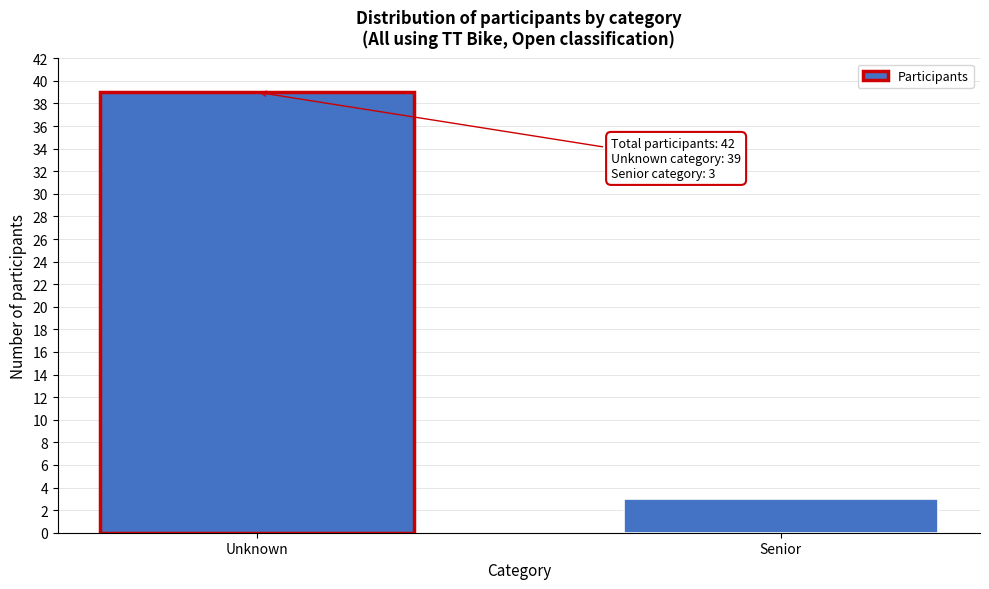

Reading left to right, what are all the values shown in this chart?

39	3